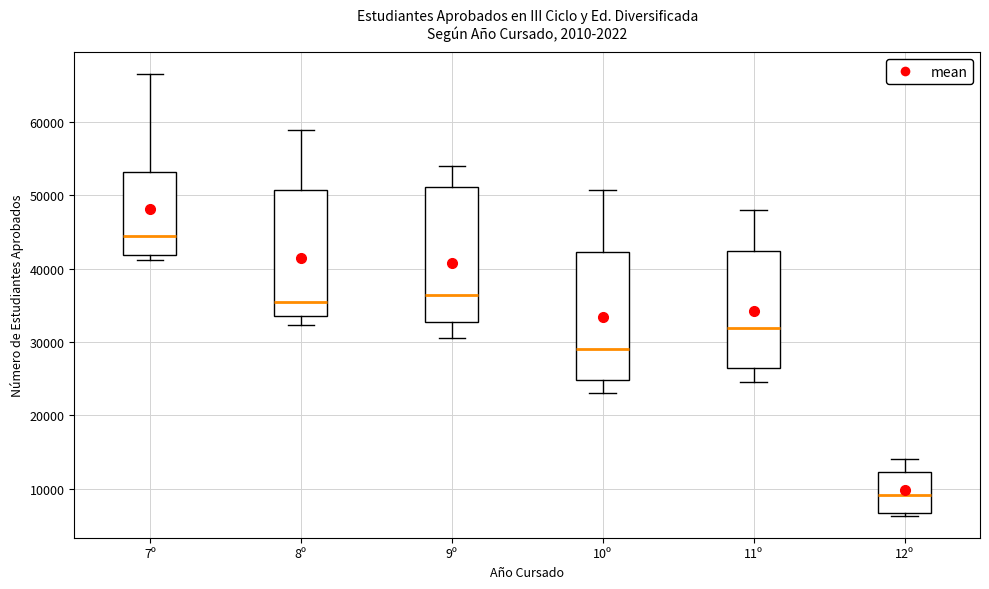

Comparing the boxes themselves (not the whiskers), which one is the tallest?

9º